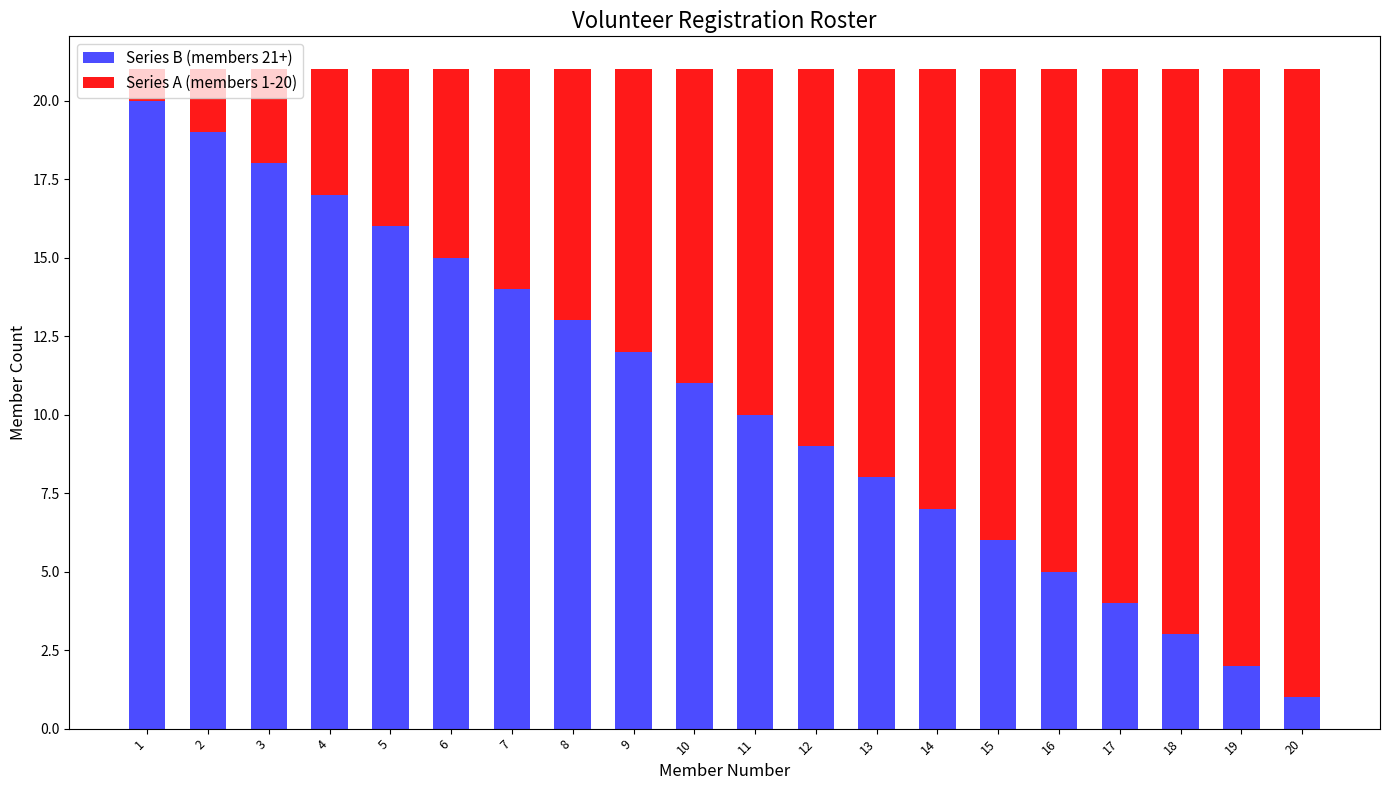

What is the difference between the maximum and minimum values in the Series B (members 21+) series?

19